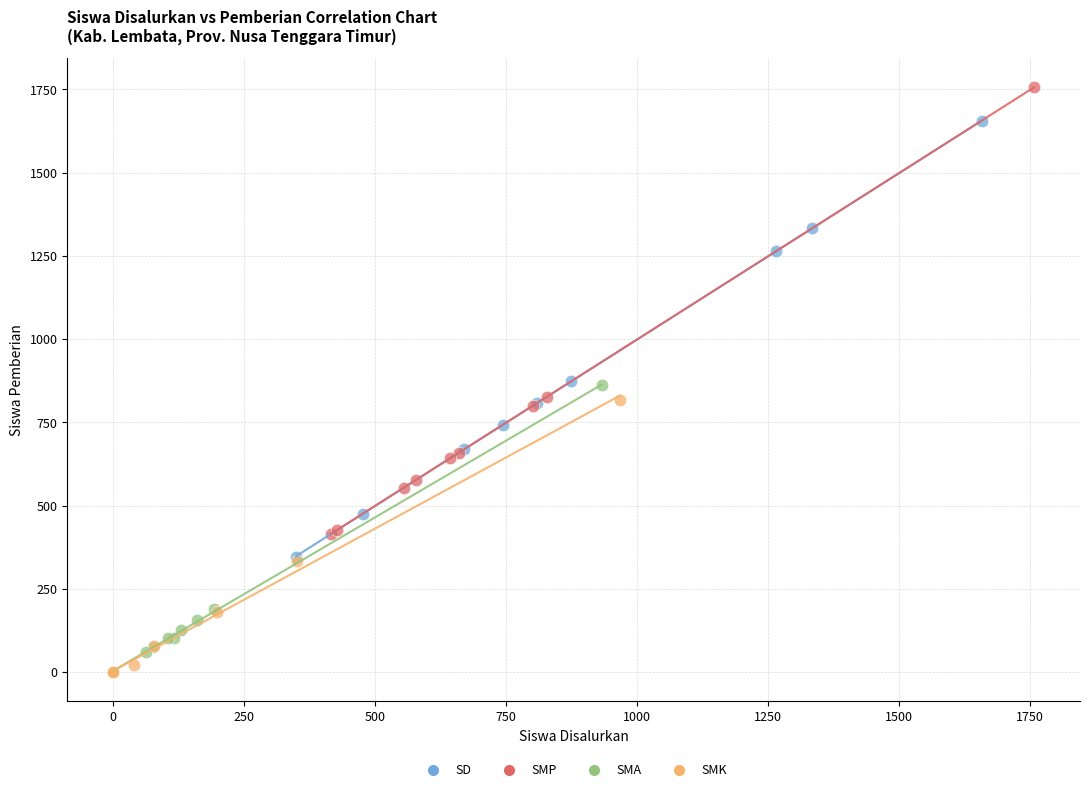

Which series has the largest Y range (max minus min)?

SMP